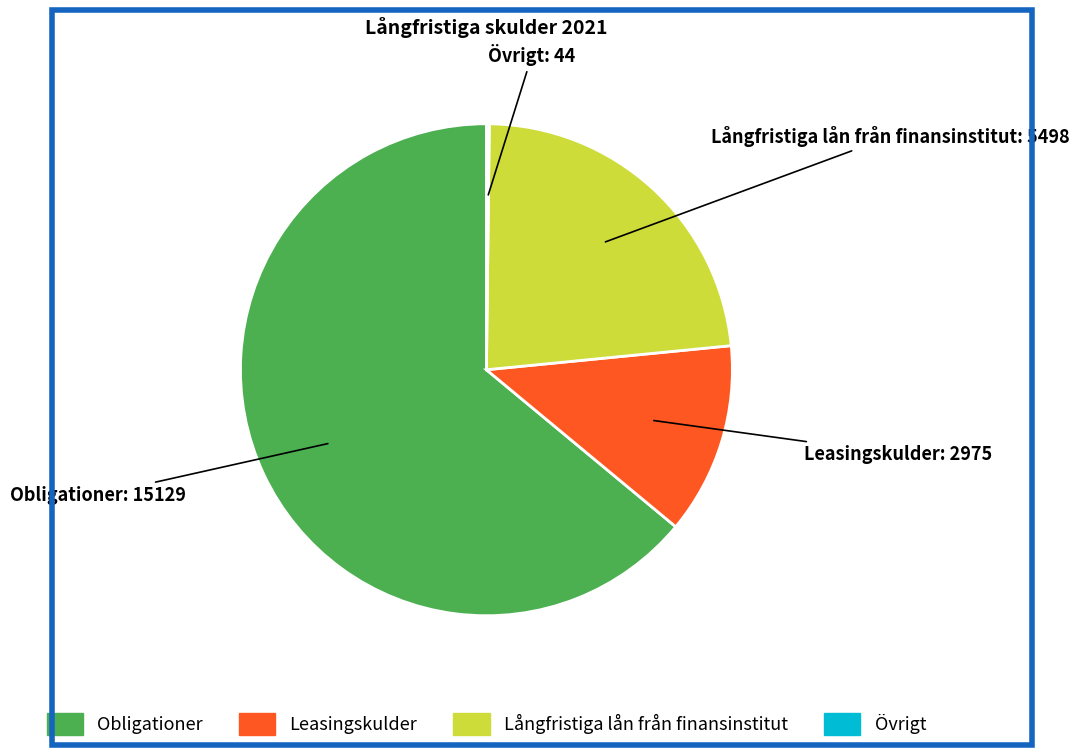

Does Obligationer represent more than half of the total?

Yes